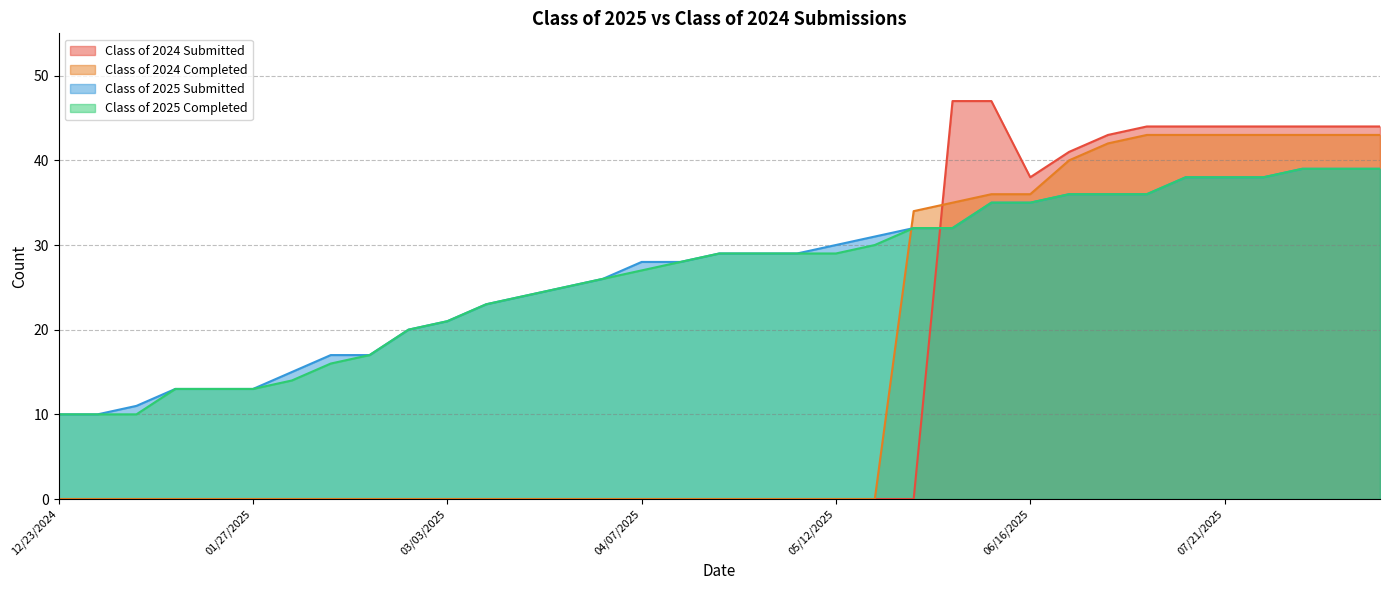

What are all the series names shown in the legend?

Class of 2024 Submitted, Class of 2024 Completed, Class of 2025 Submitted, Class of 2025 Completed